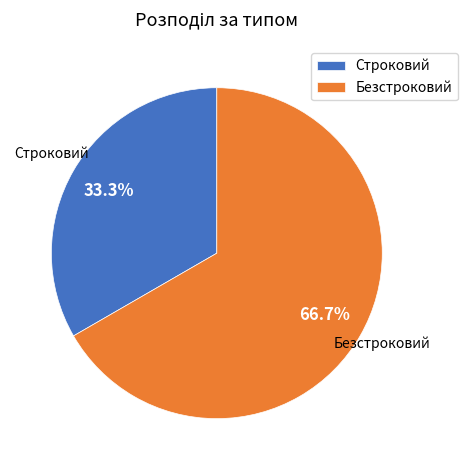

The Строковий slice represents 33% of the pie. True or false?

True